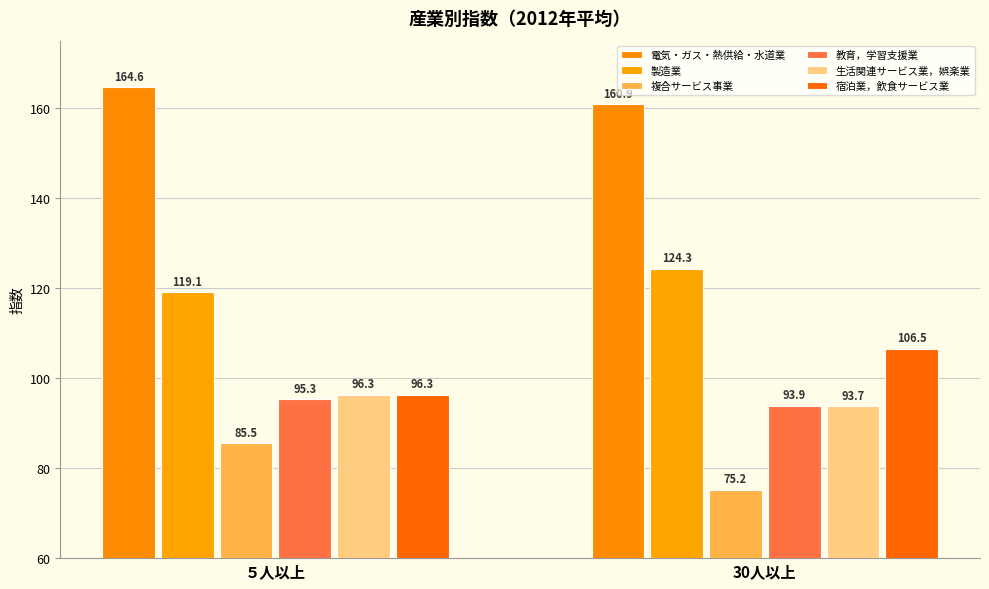

Count the 教育，学習支援業 values in the range 93 to 95.

1